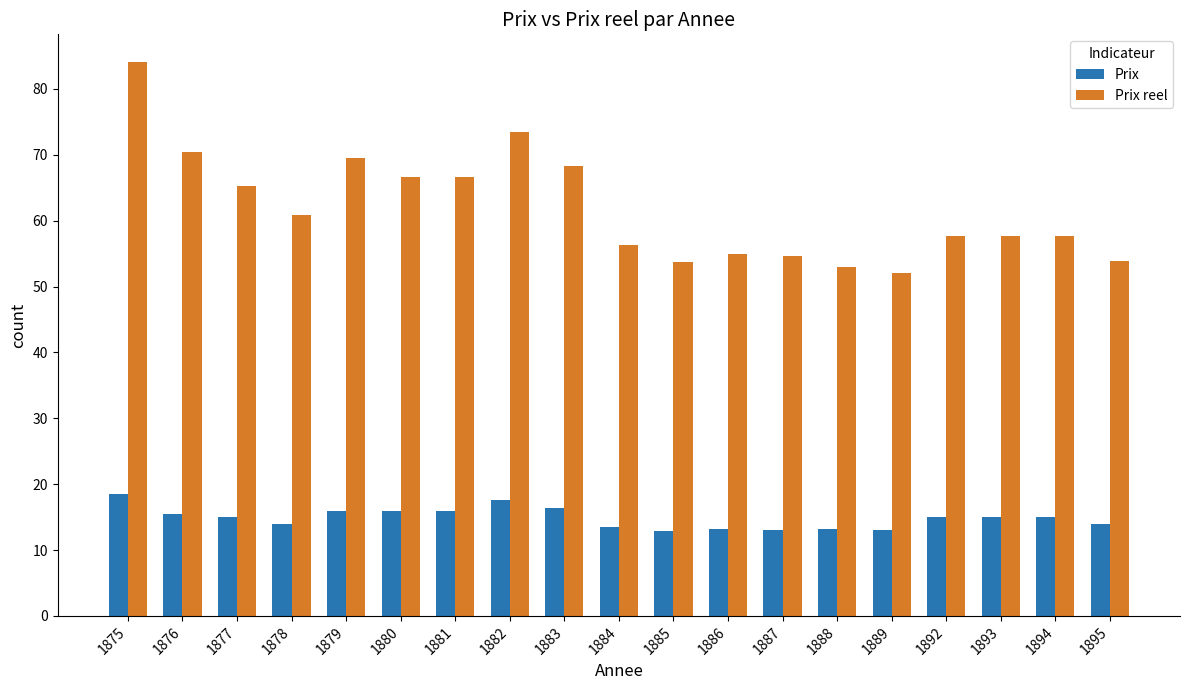

At 1880, list the series in order from largest to smallest.

Prix reel, Prix